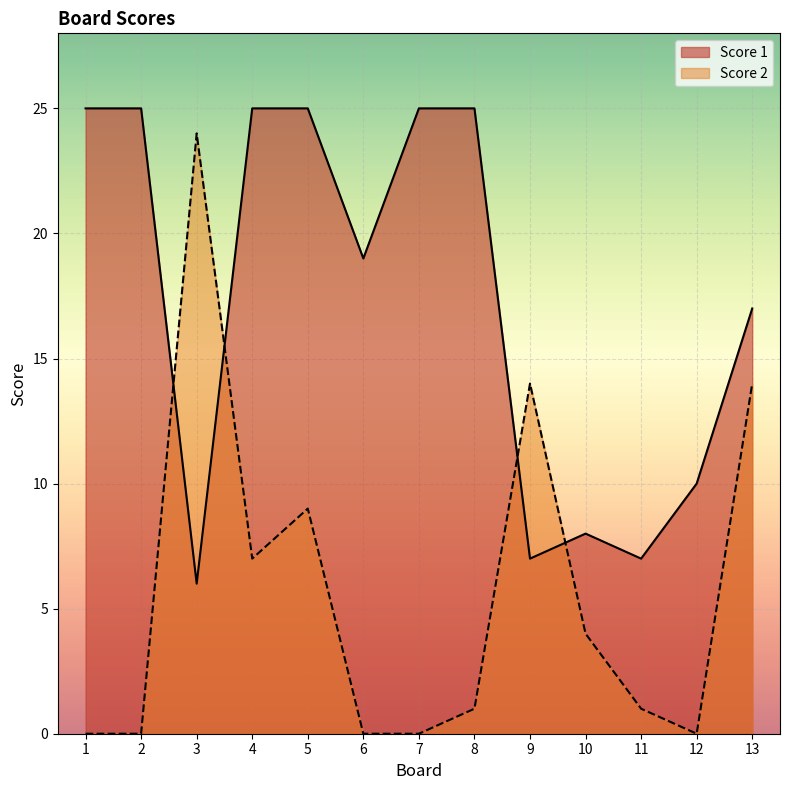

What is the difference between the maximum and second lowest values in the Score 2 series?

24